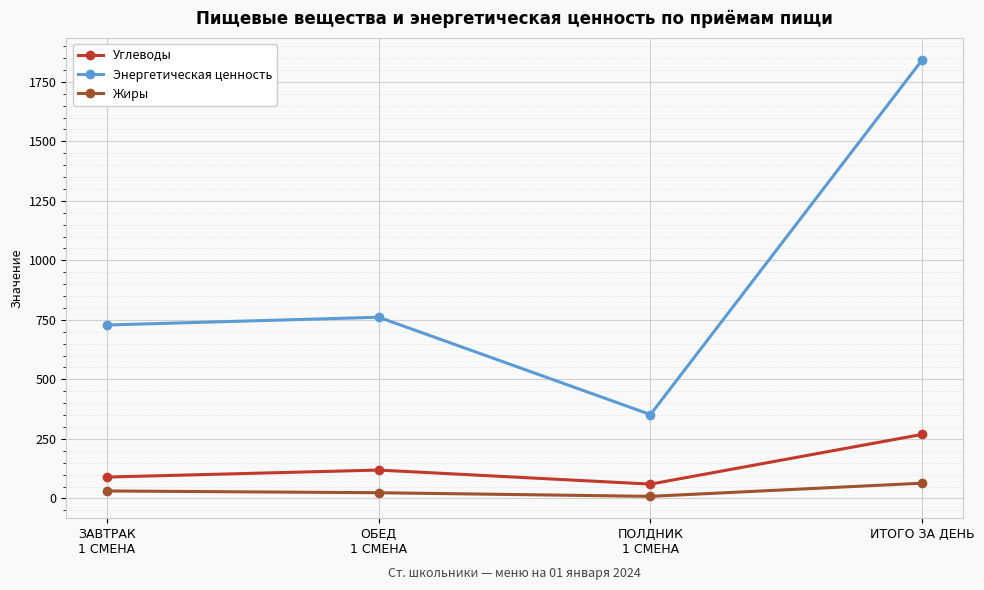

What is the average value of the Энергетическая ценность series?

920.9